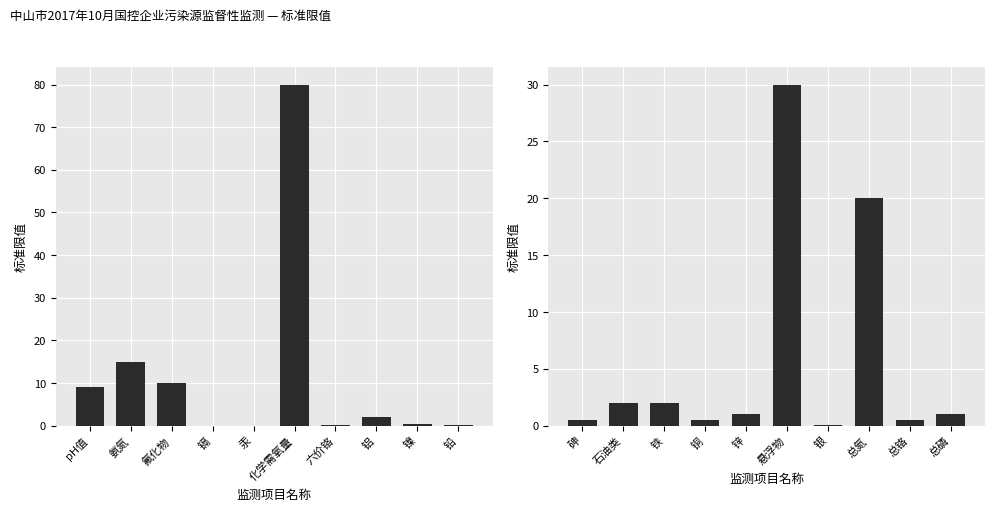

What position from the left is 锌?

5